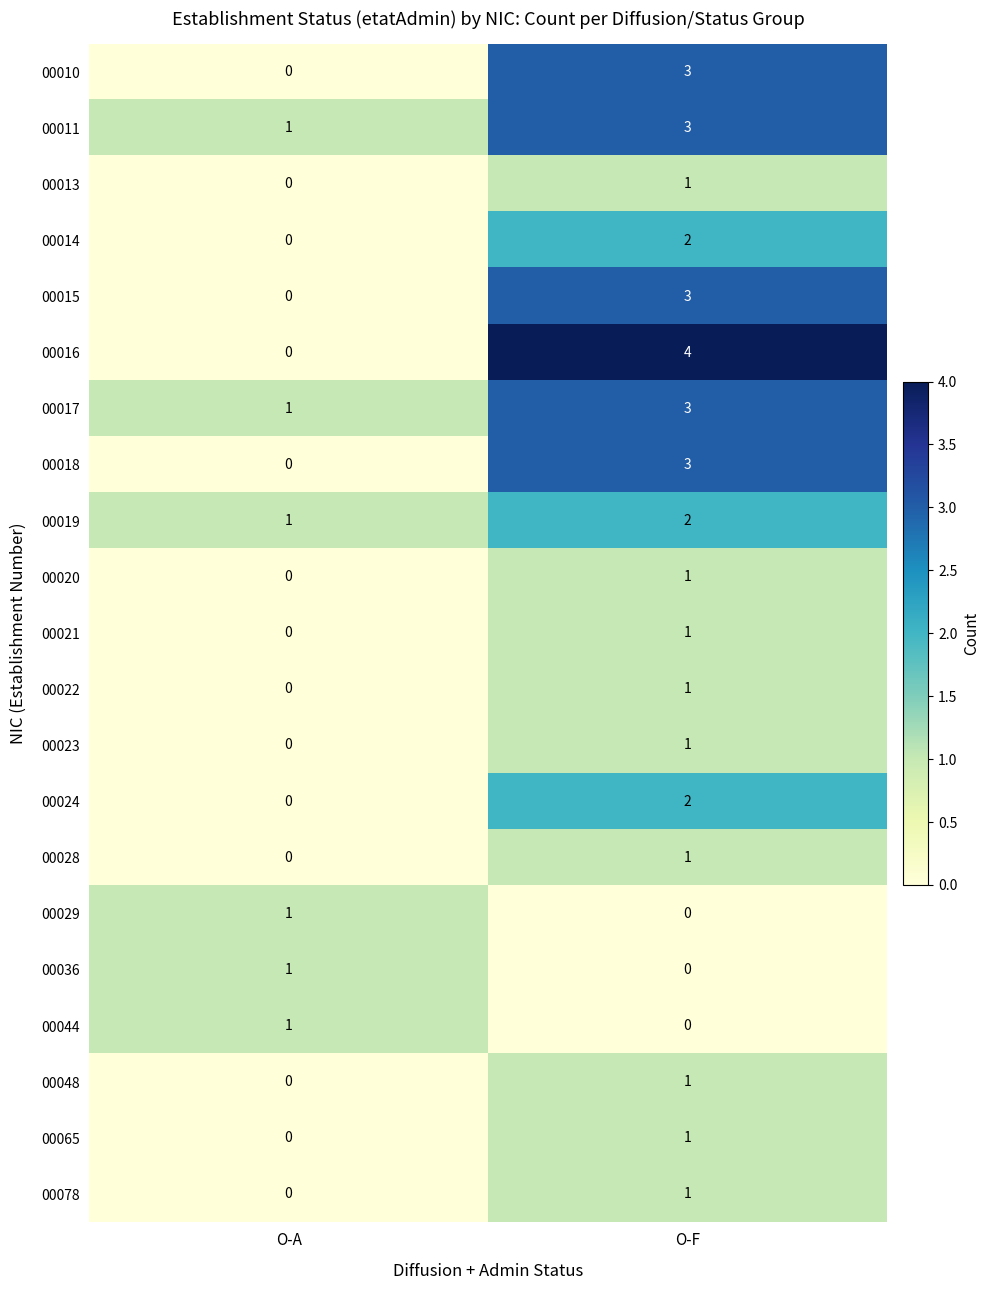

Which series changed the most between O-A and O-F?

00016